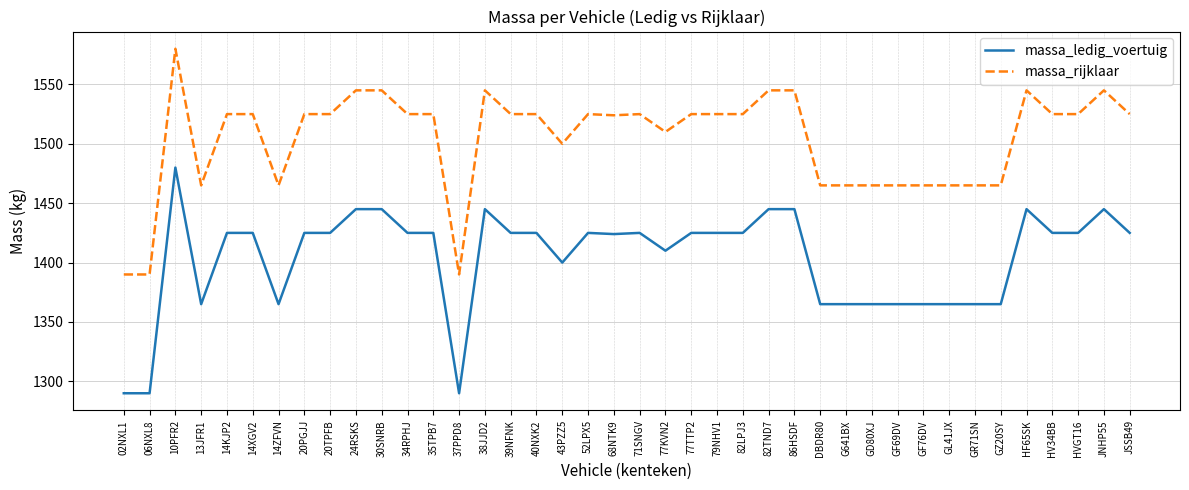

What is the spread (max minus min) of values at 40NXK2?

100